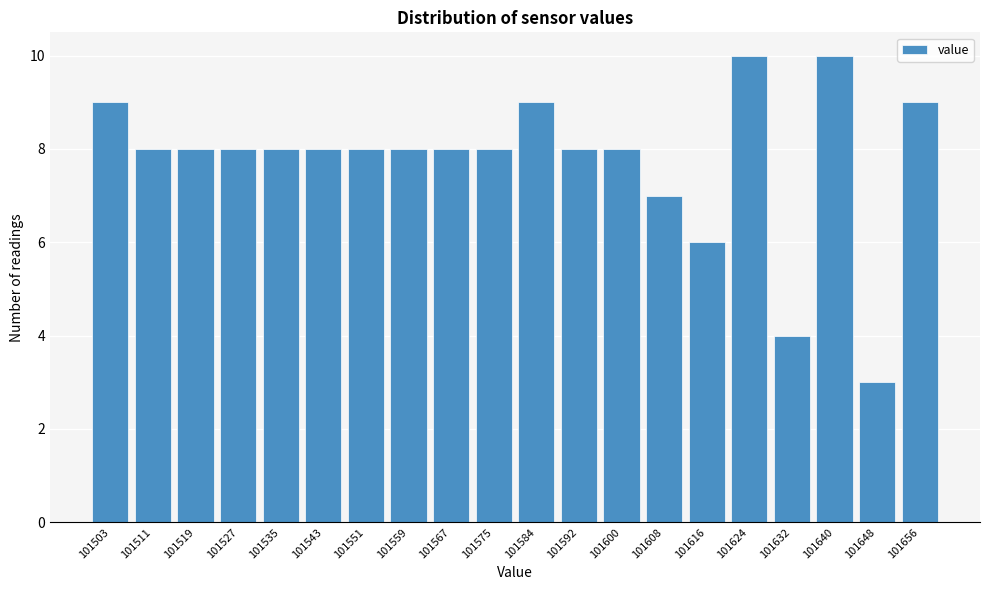

Reading left to right, extract all data points from this chart.

101503=9	101511=8	101519=8	101527=8	101535=8	101543=8	101551=8	101559=8	101567=8	101575=8	101584=9	101592=8	101600=8	101608=7	101616=6	101624=10	101632=4	101640=10	101648=3	101656=9